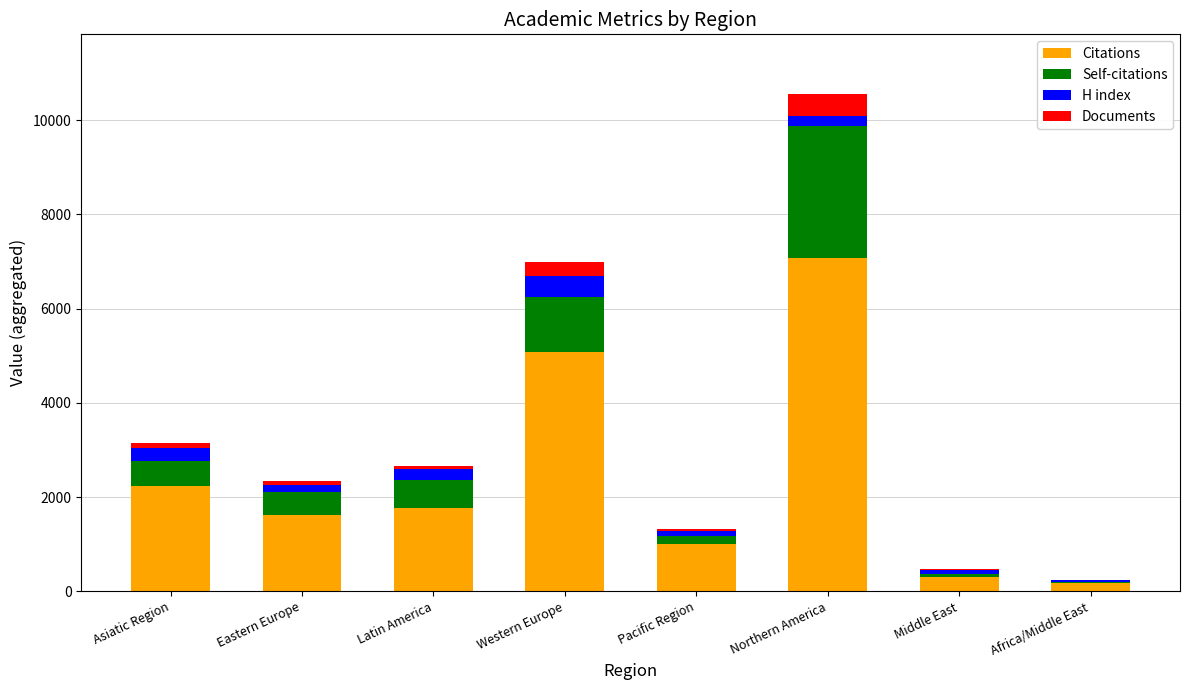

At which category is the sum across all series the highest?

Northern America